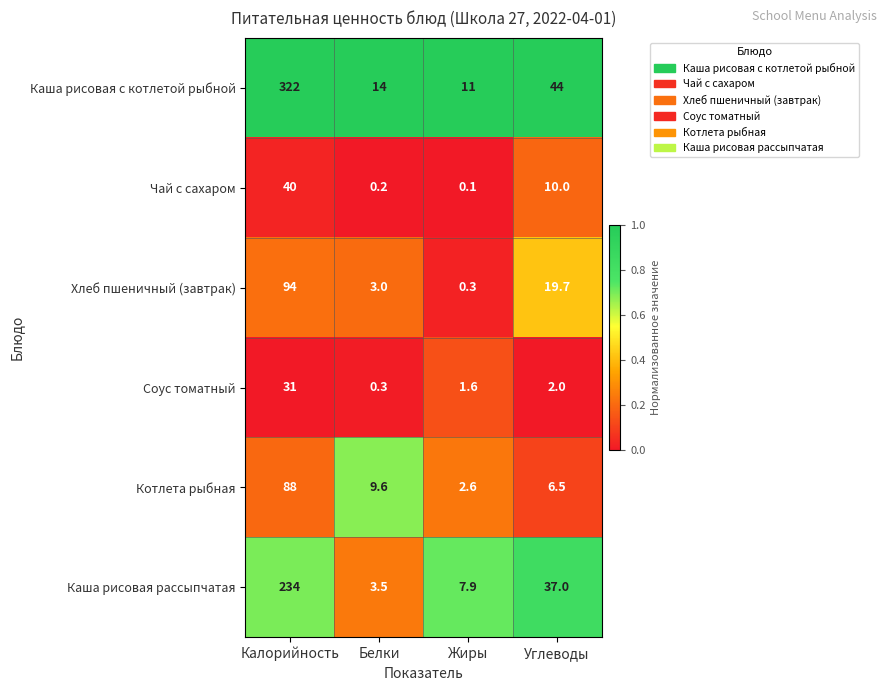

What is the approximate value of Каша рисовая рассыпчатая at Жиры?

7.9